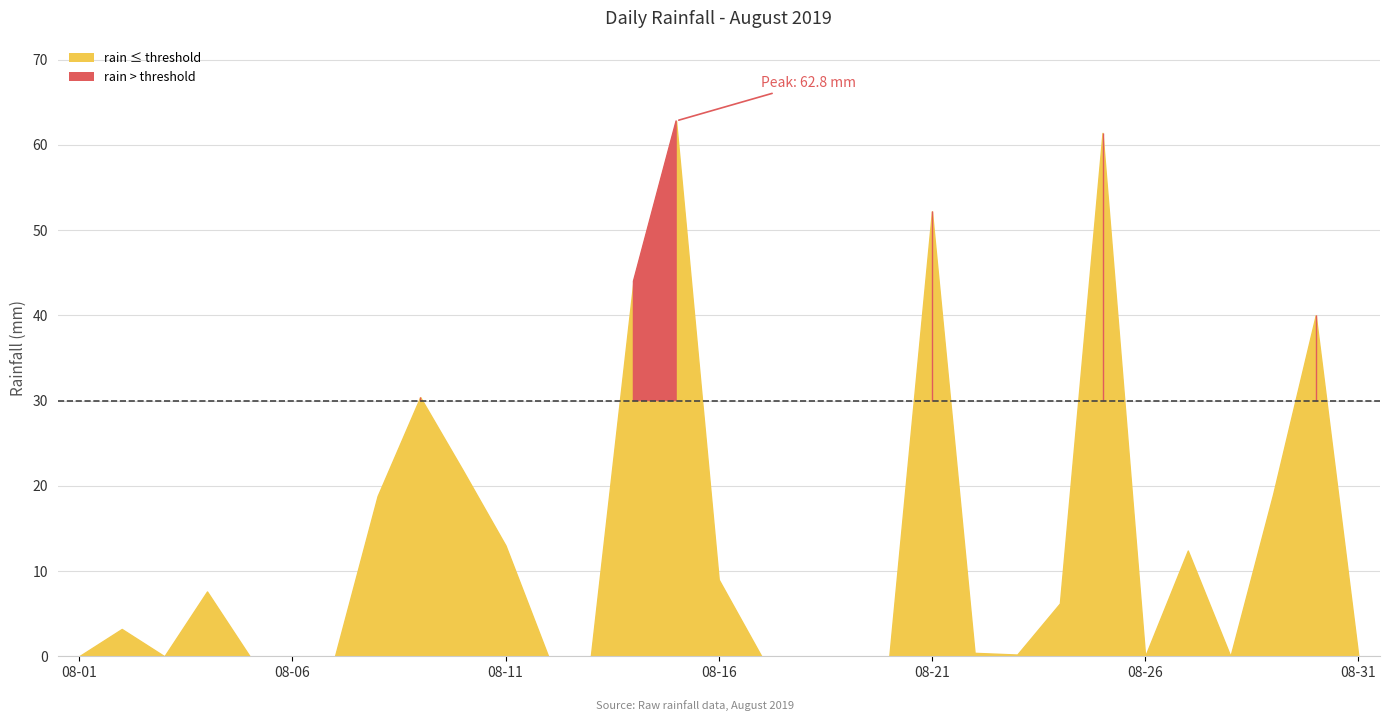

What is the sum of all values?

402.4